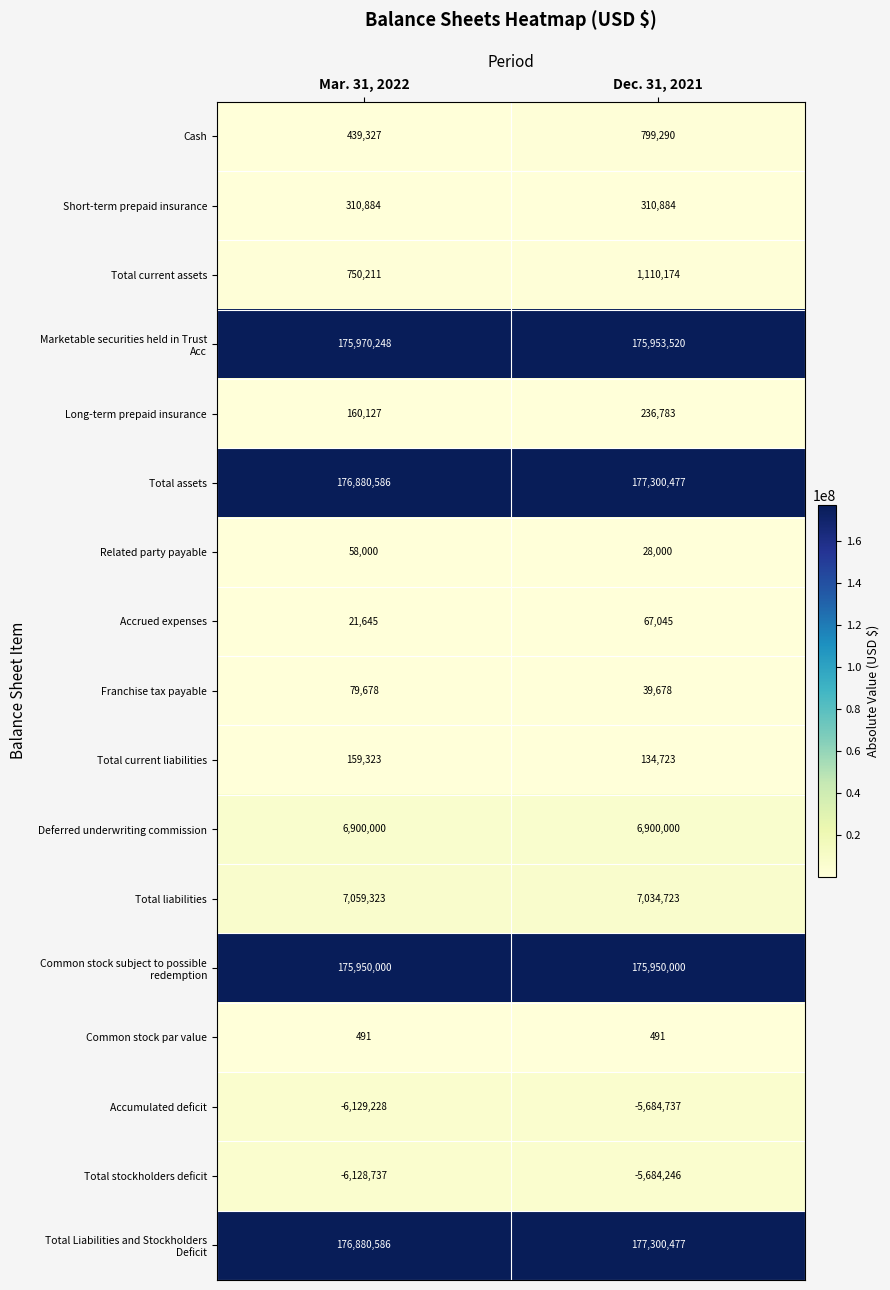

How many categories are shown in the chart?

2